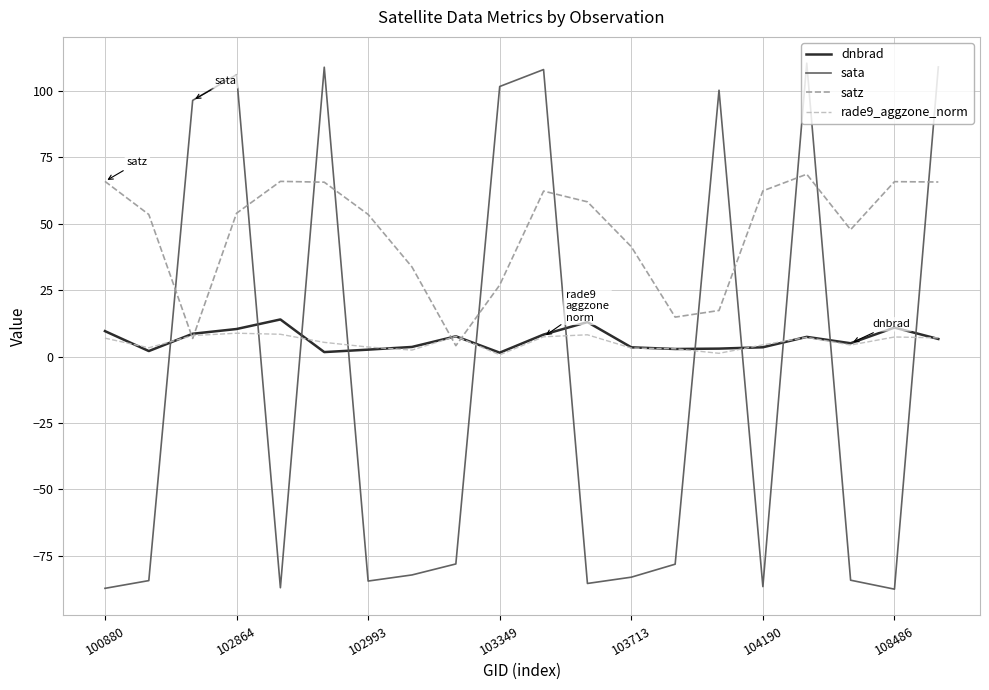

True or false: satz has more than 1 interior local peaks.

True